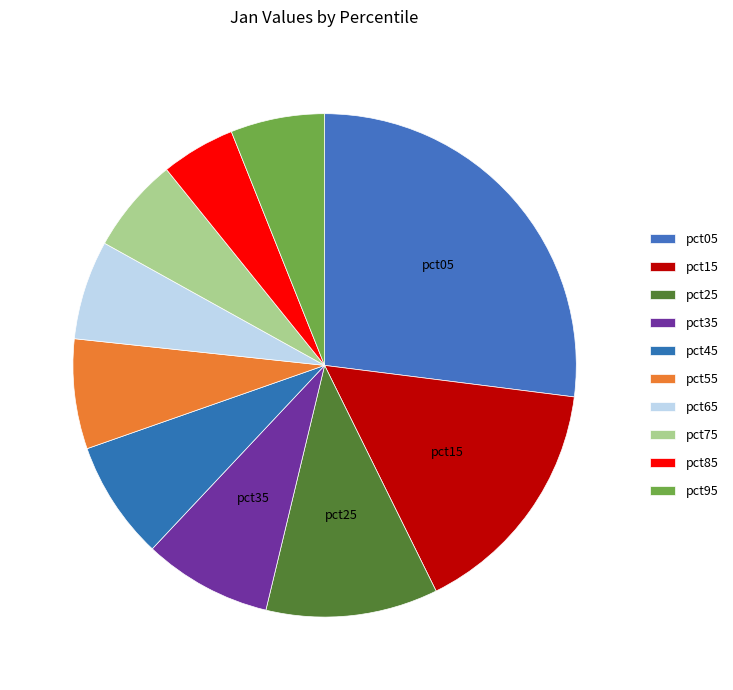

Count the number of slices in the pie.

10